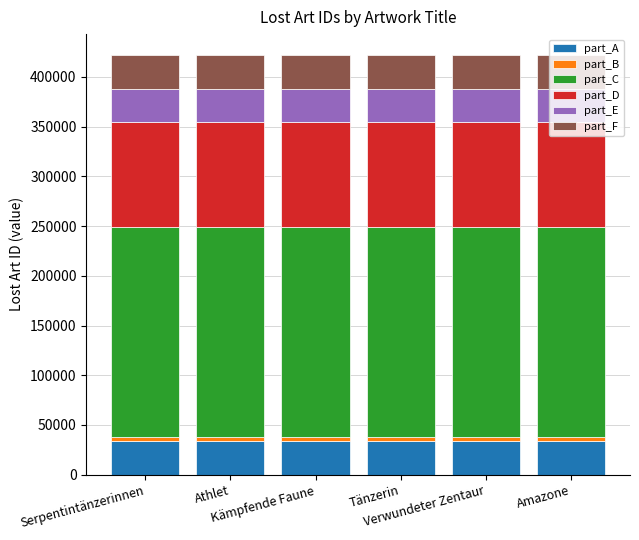

How many bars are there in total?

6